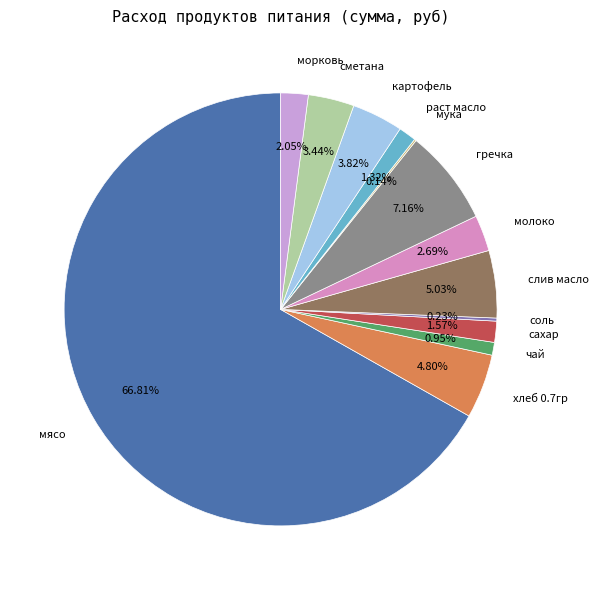

What is the majority slice?

мясо